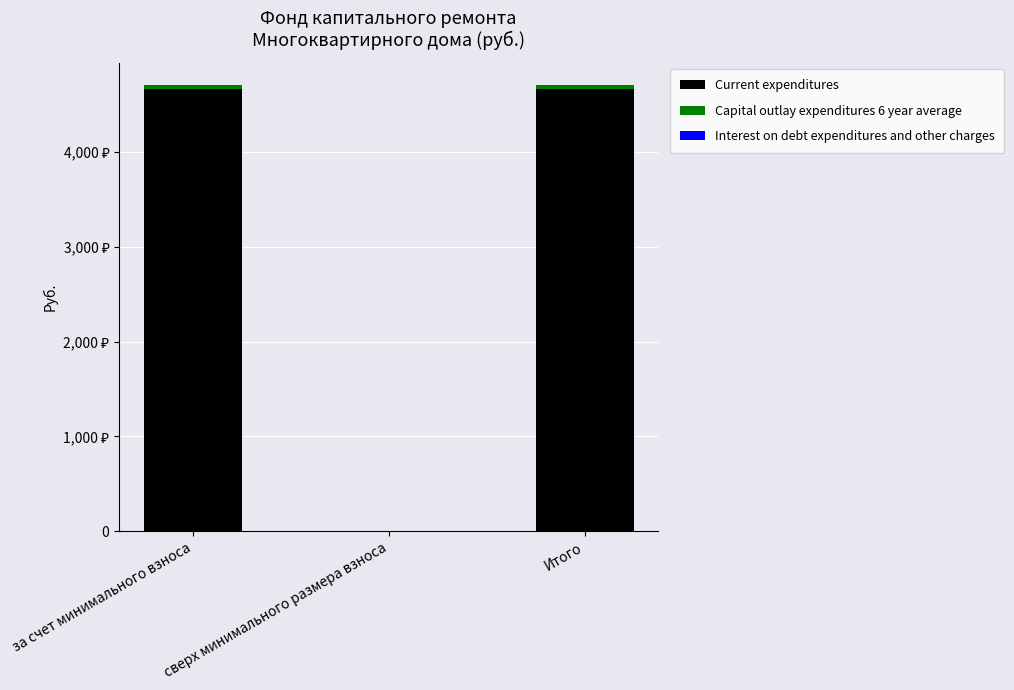

What is the total value across all series at Итого?

4706.1